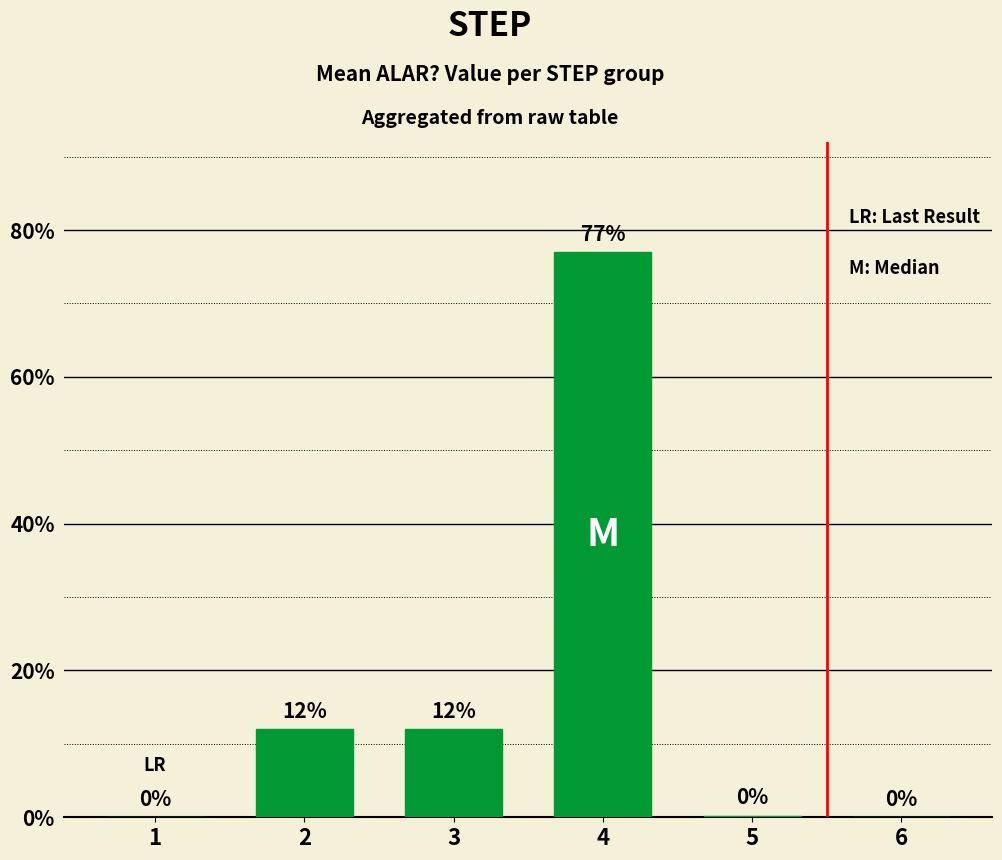

What is the difference between the maximum and minimum values?

0.8